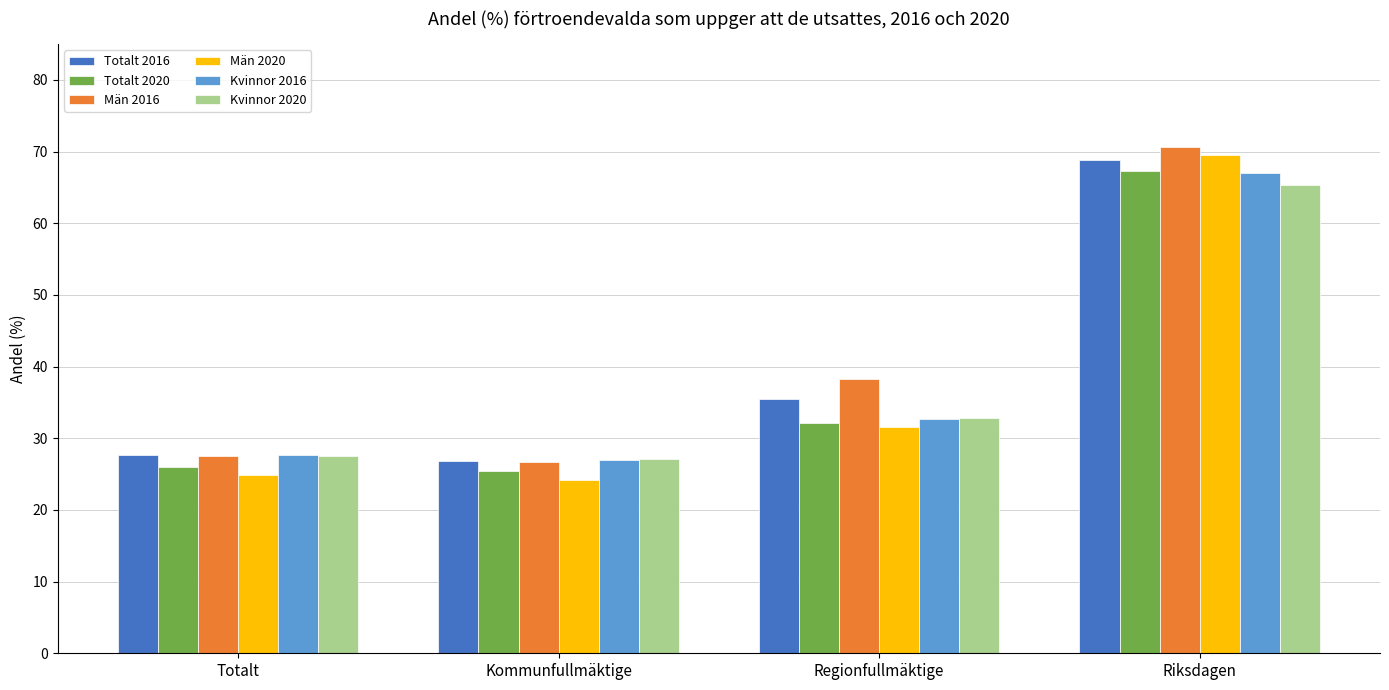

What are all the series names shown in the legend?

Totalt 2016, Totalt 2020, Män 2016, Män 2020, Kvinnor 2016, Kvinnor 2020